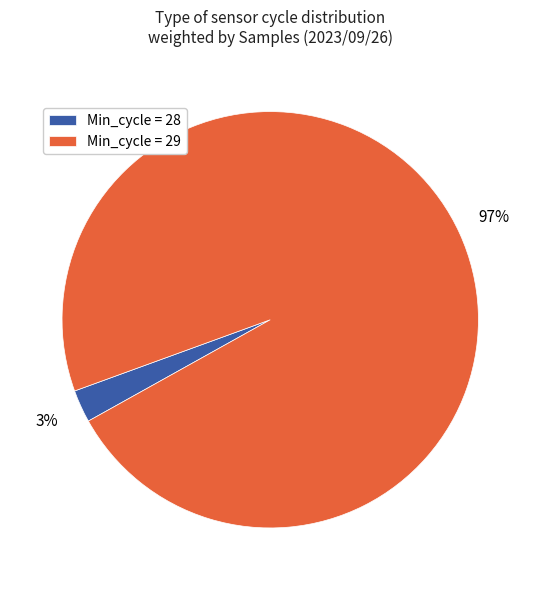

The Min_cycle = 29 slice represents 97% of the pie. True or false?

True